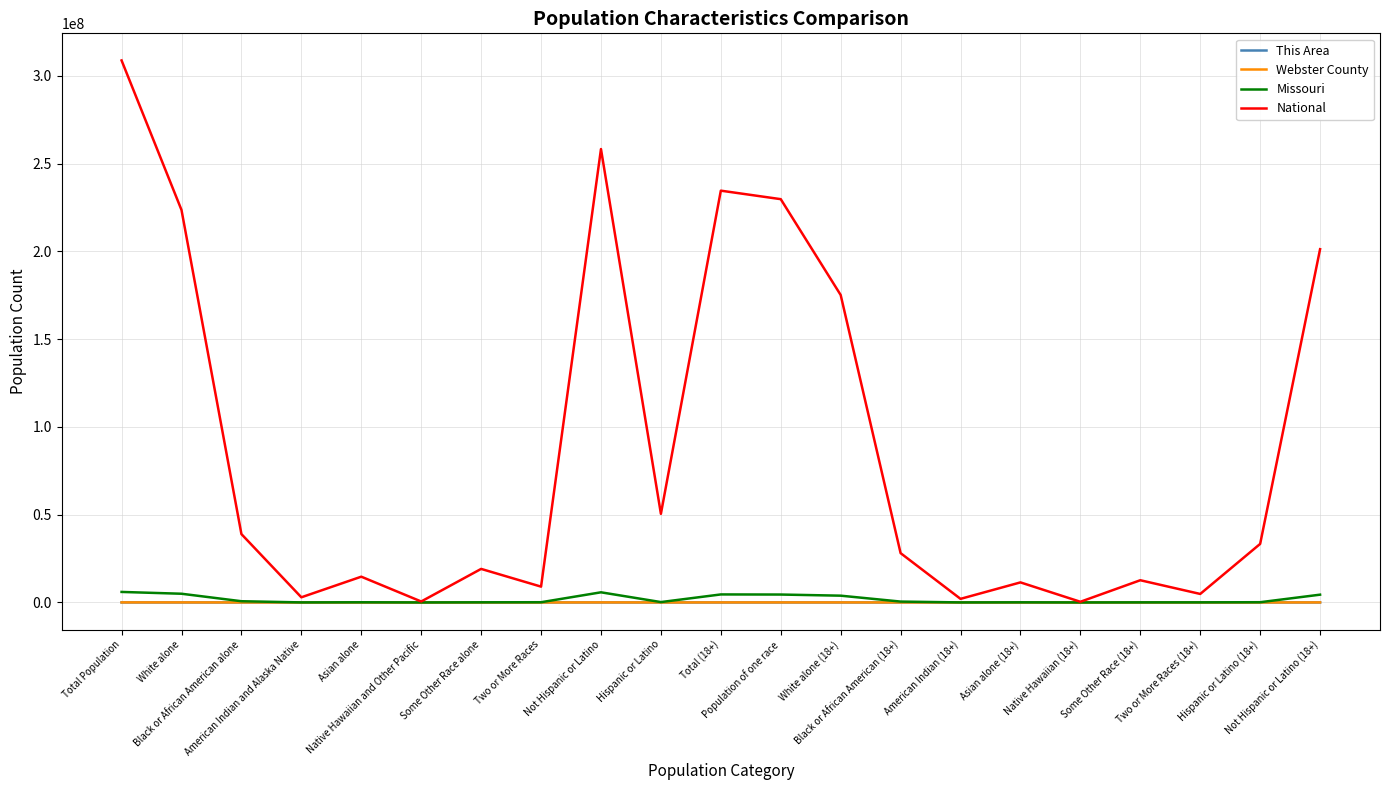

At which label does National first exceed 28088003?

Total Population